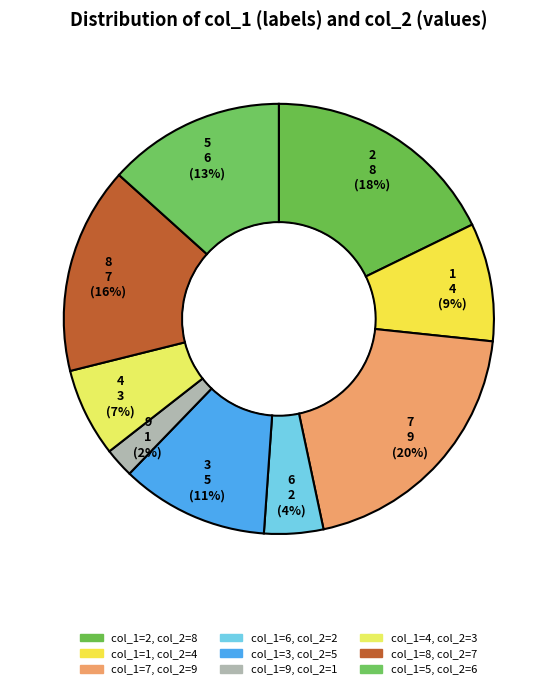

Is there any slice that represents more than half of the pie?

No